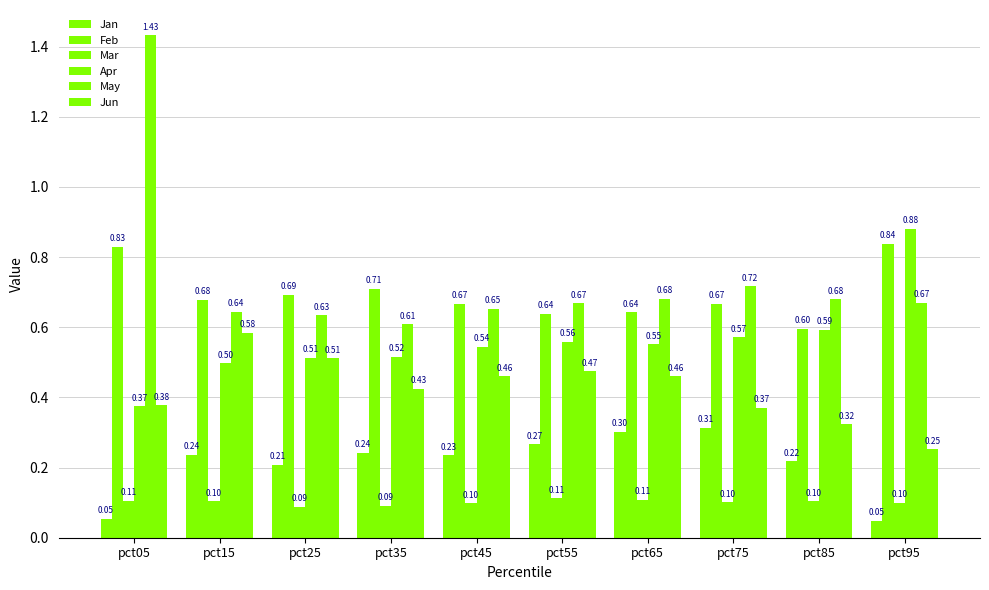

How many categories are shown in the chart?

10